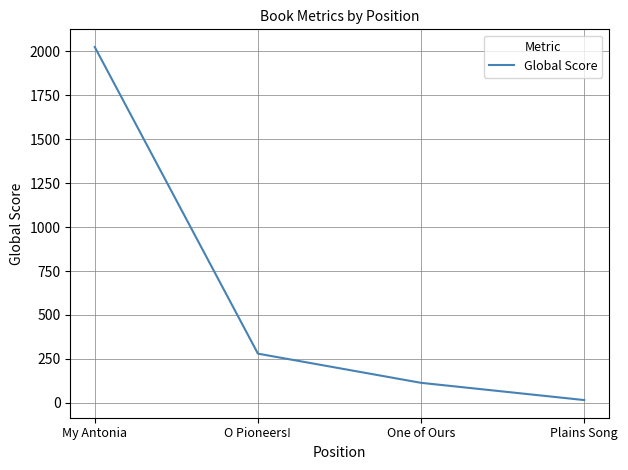

Approximately how many times larger is the value at One of Ours compared to O Pioneers!?

0.4